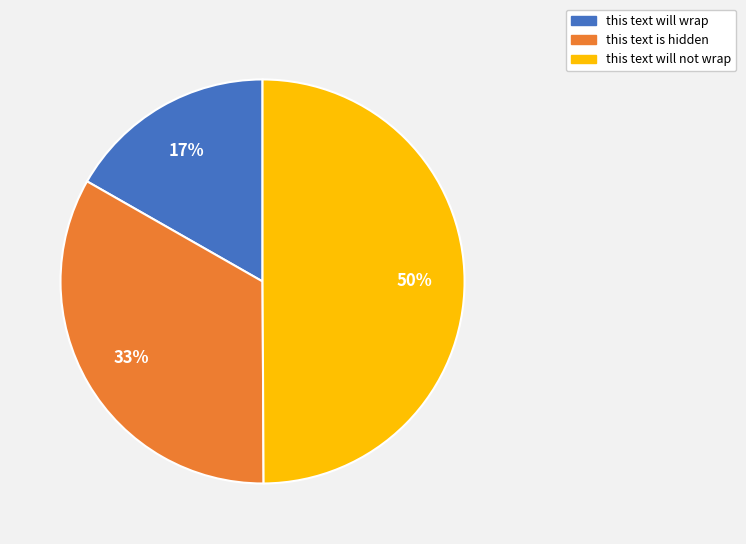

How many slices are in this pie chart?

3